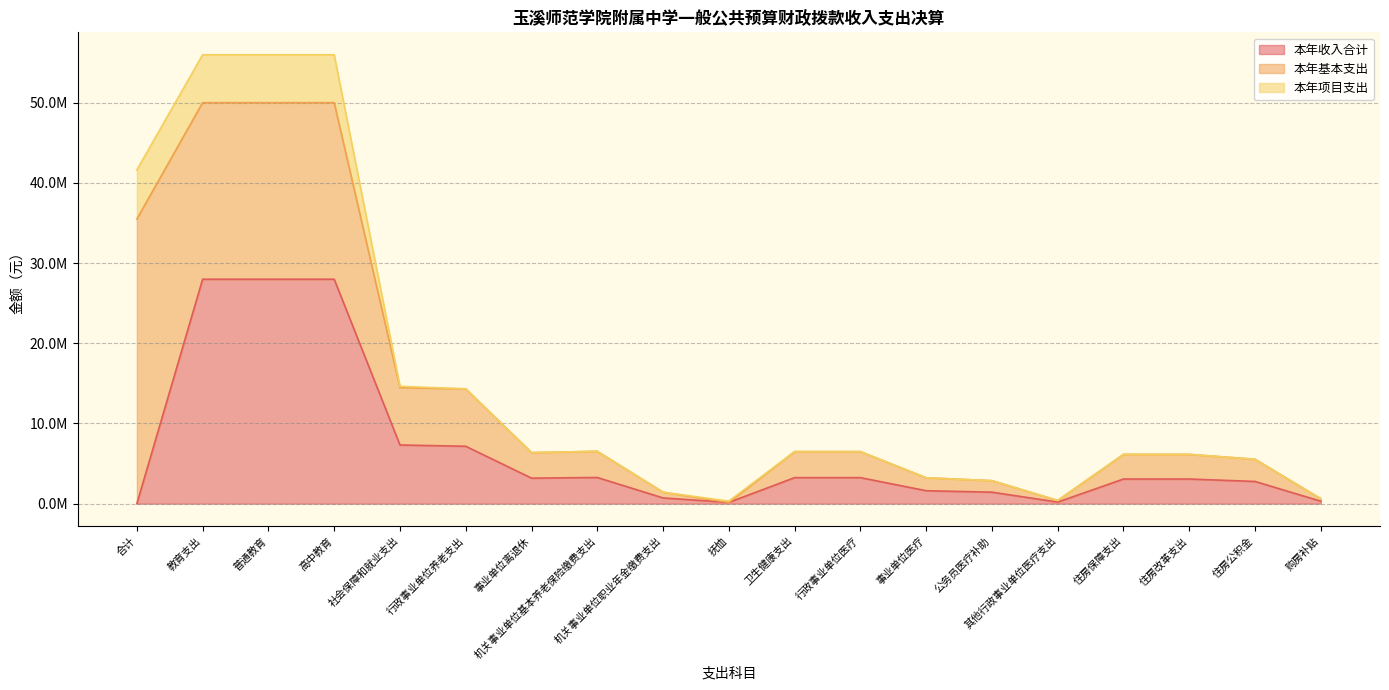

Read the 本年项目支出 value at 抚恤.

158530.0